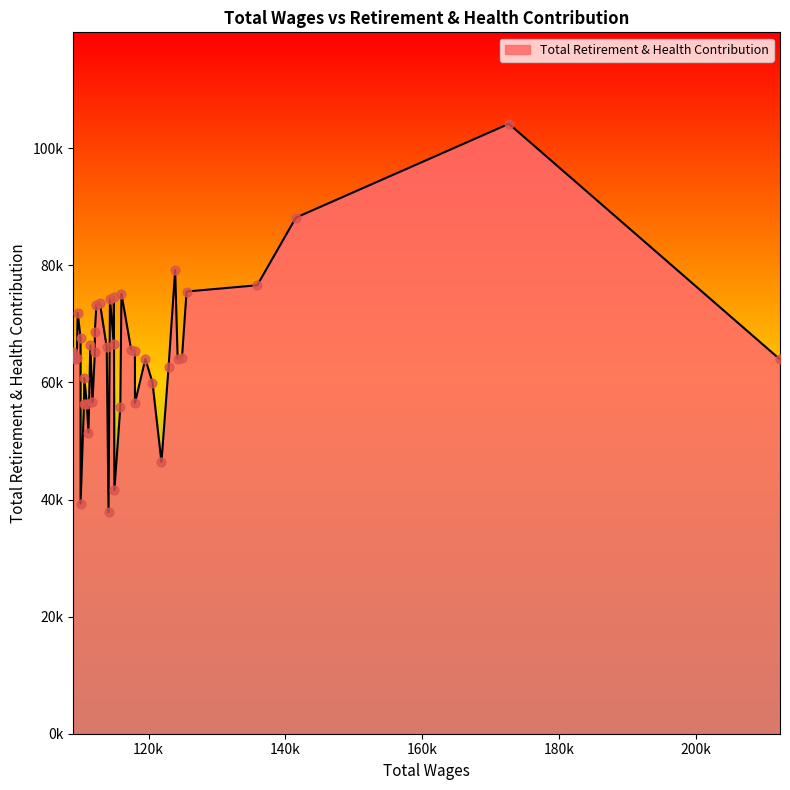

What is the change in value from 115864 to 111800?

+857